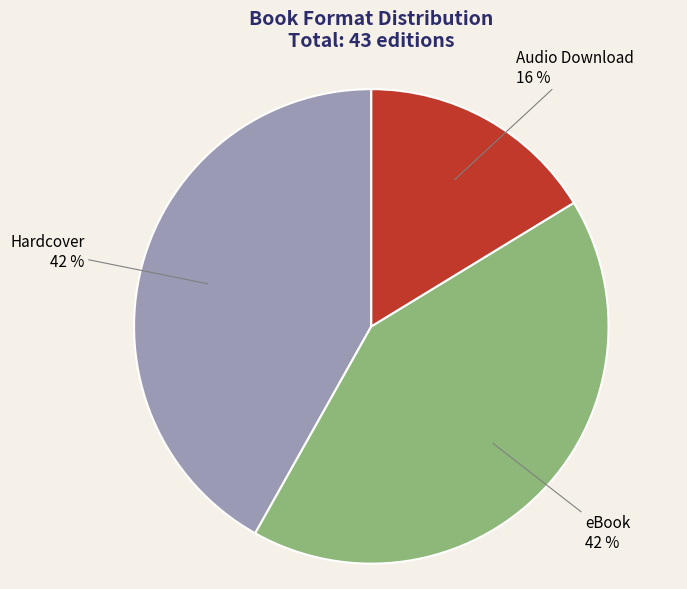

True or false: eBook accounts for 31% of the total.

False